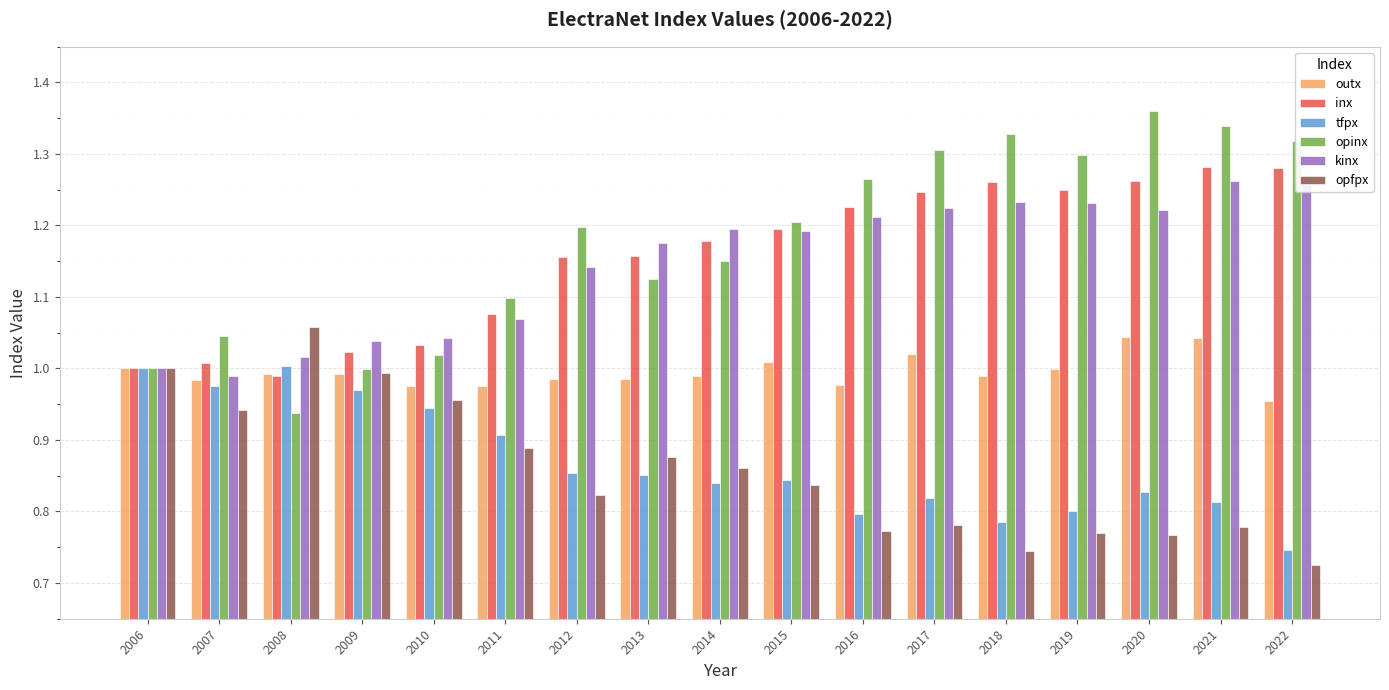

What is the total value across all series at 2006?

6.0